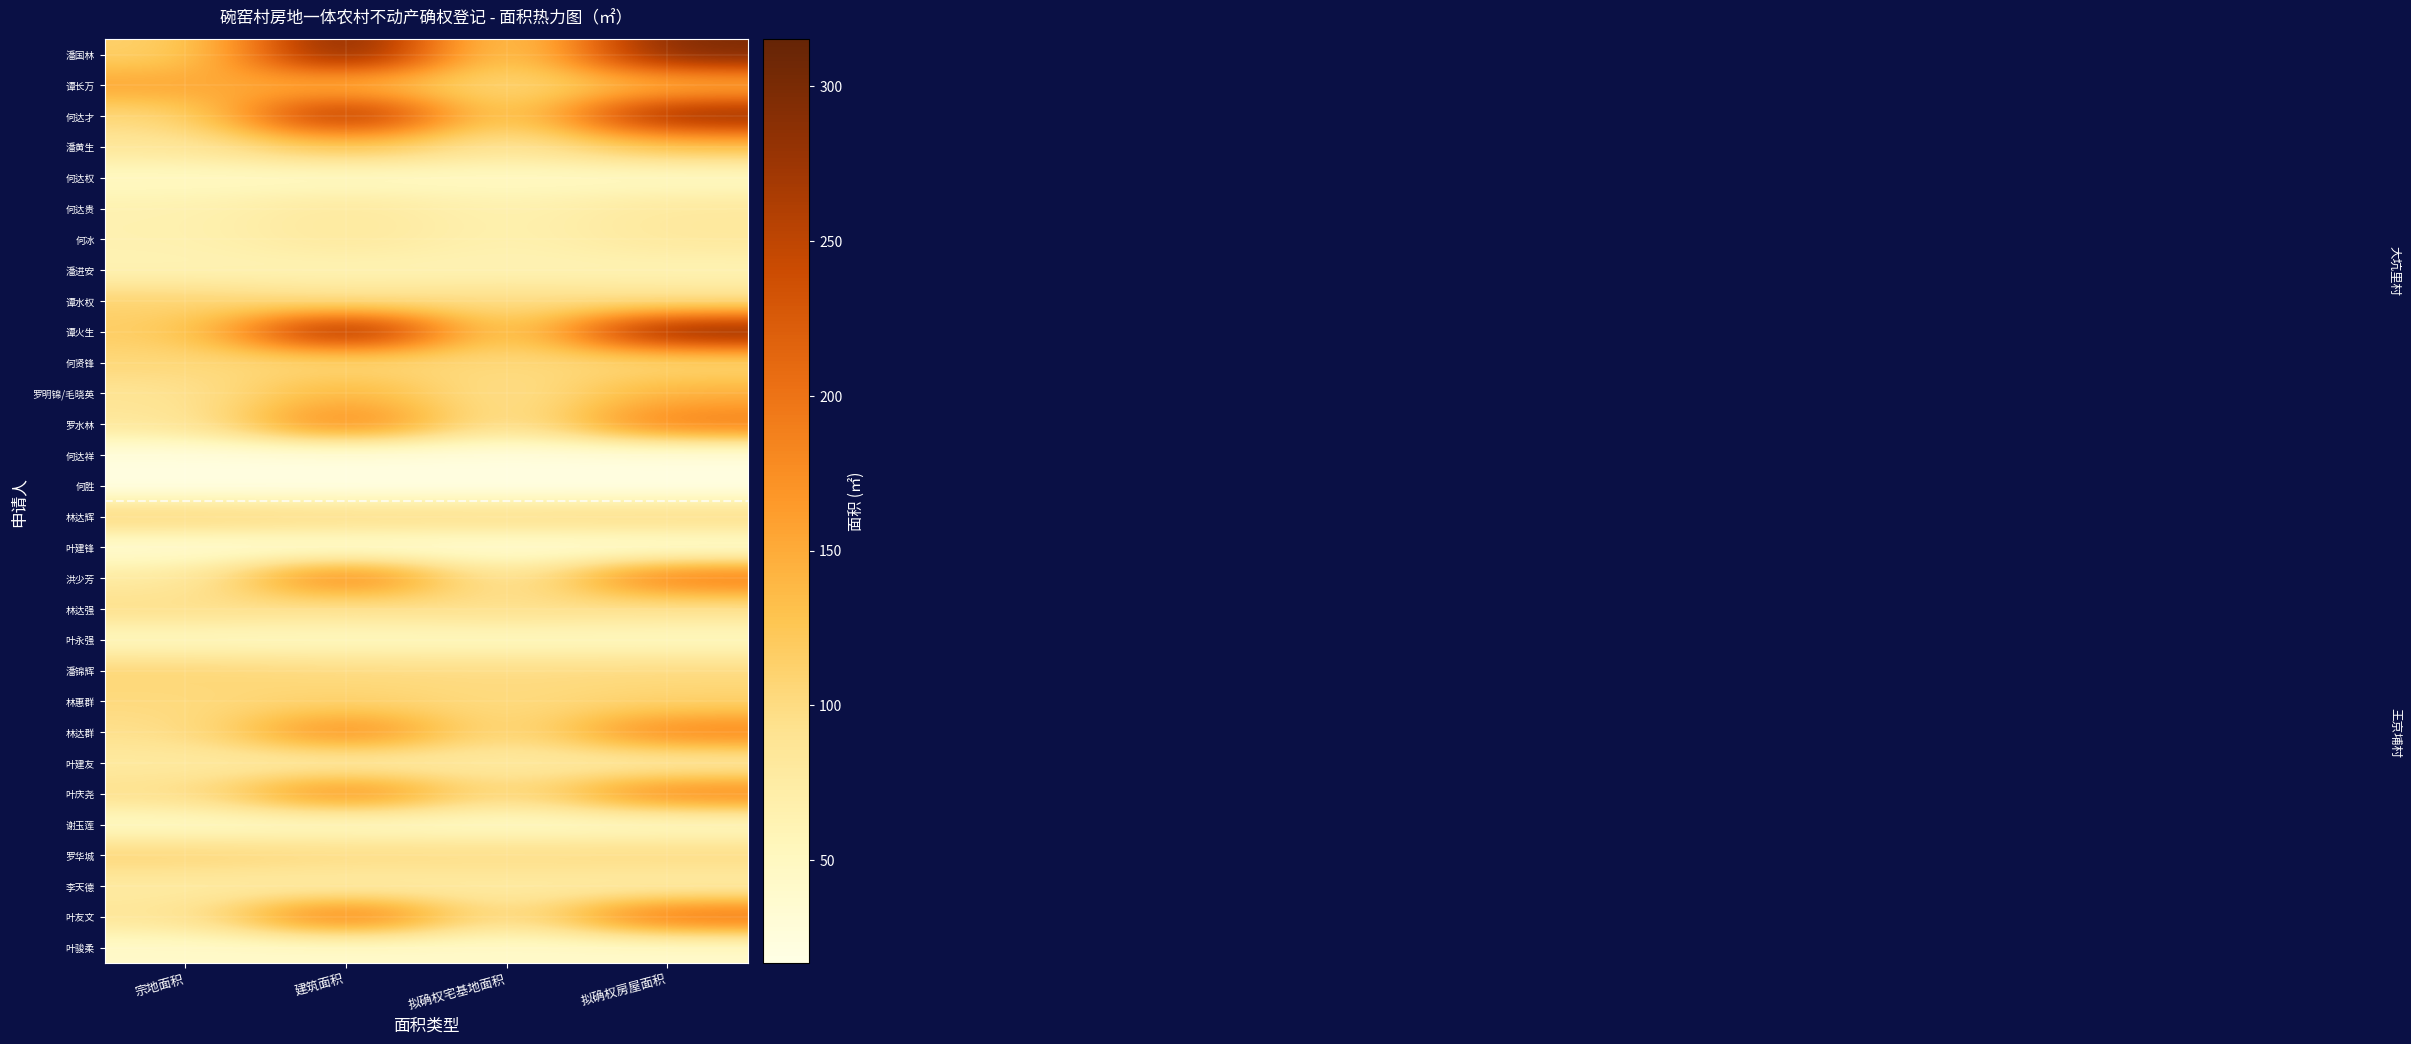

Rank the series by their maximum value, from lowest to highest.

何胜, 何达祥, 叶建锋, 叶骏柔, 谢玉莲, 何达权, 叶永强, 潘进安, 李天德, 叶建友, 何达贵, 何冰, 林达强, 何贤锋, 潘锦辉, 罗华城, 林达辉, 谭水权, 林惠群, 潘黄生, 罗明锦/毛晓英, 谭长万, 叶庆尧, 林达群, 罗水林, 洪少芳, 叶友文, 何达才, 谭火生, 潘国林